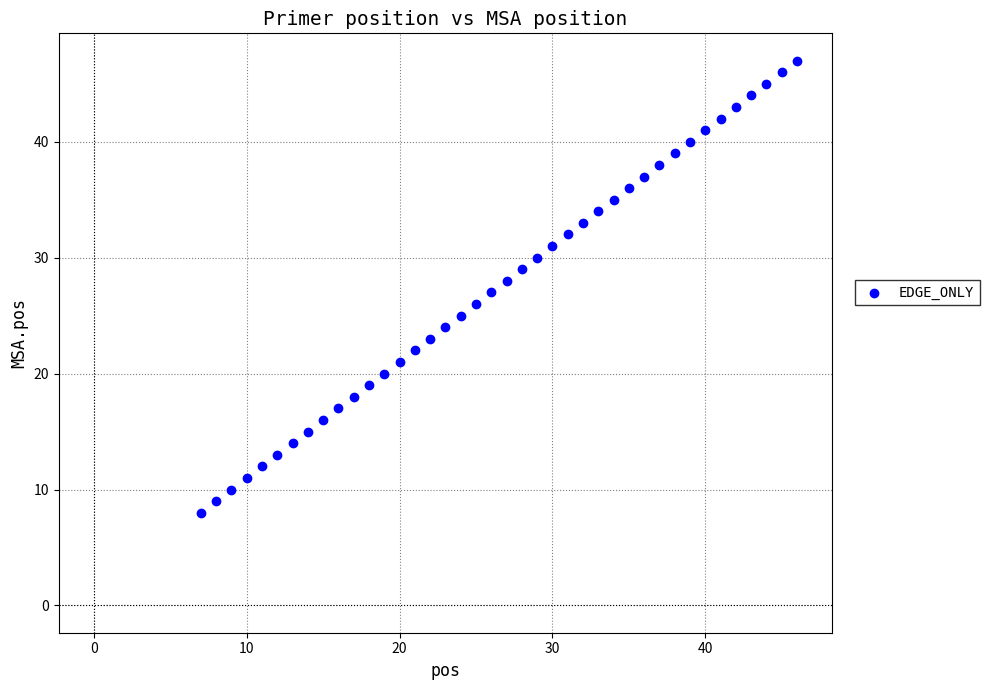

What is the range of X values (max minus min)?

39